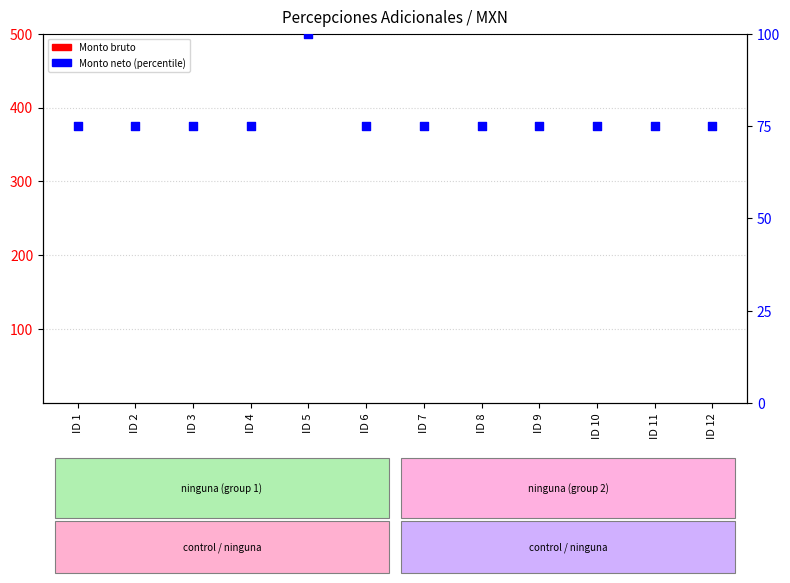

What is the total value across all series at ID 7?

75